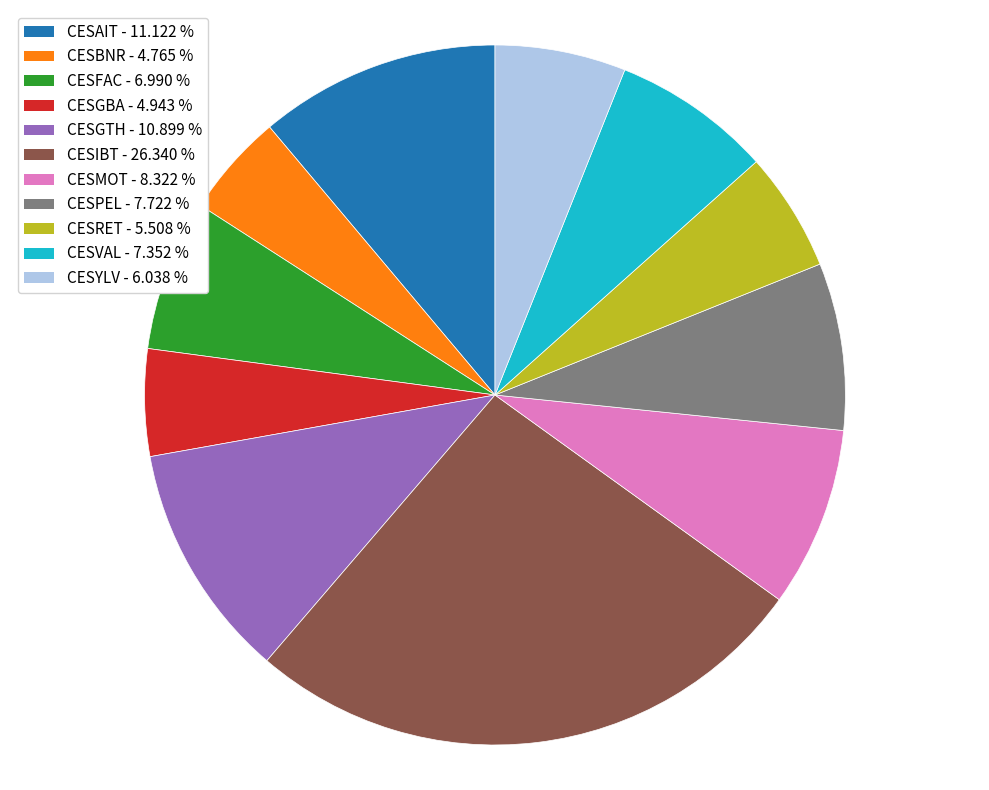

How many slices are in this pie chart?

11